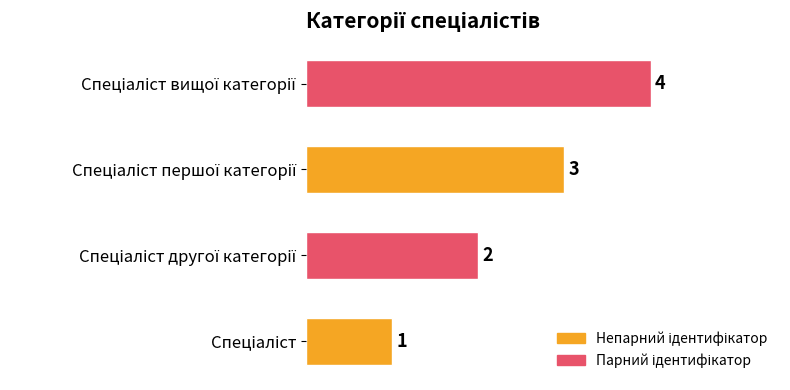

What is the difference between the maximum and second lowest values?

2